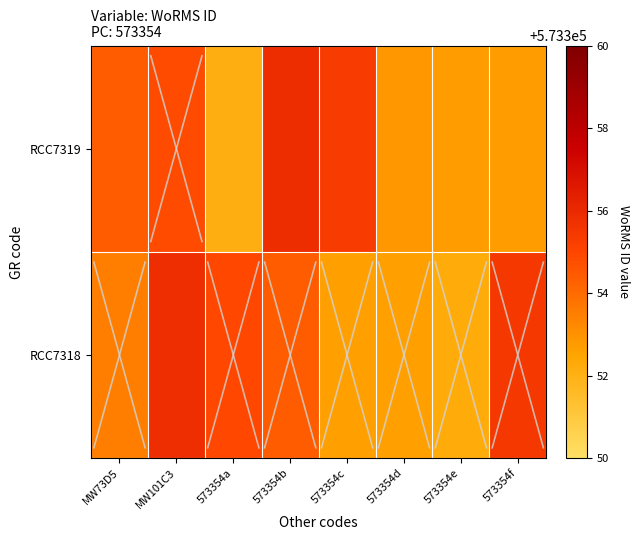

Rank the series by their average value, from lowest to highest.

RCC7319, RCC7318